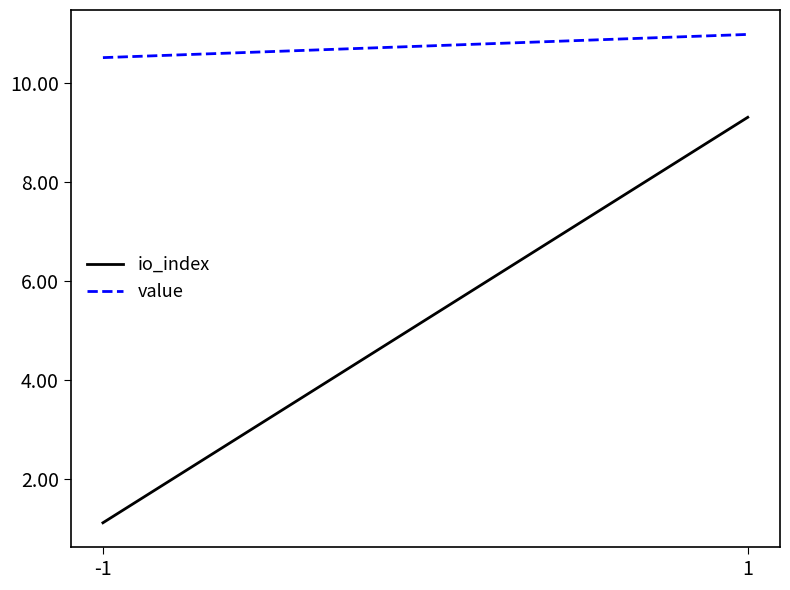

Which series changed the most between -1 and 1?

io_index